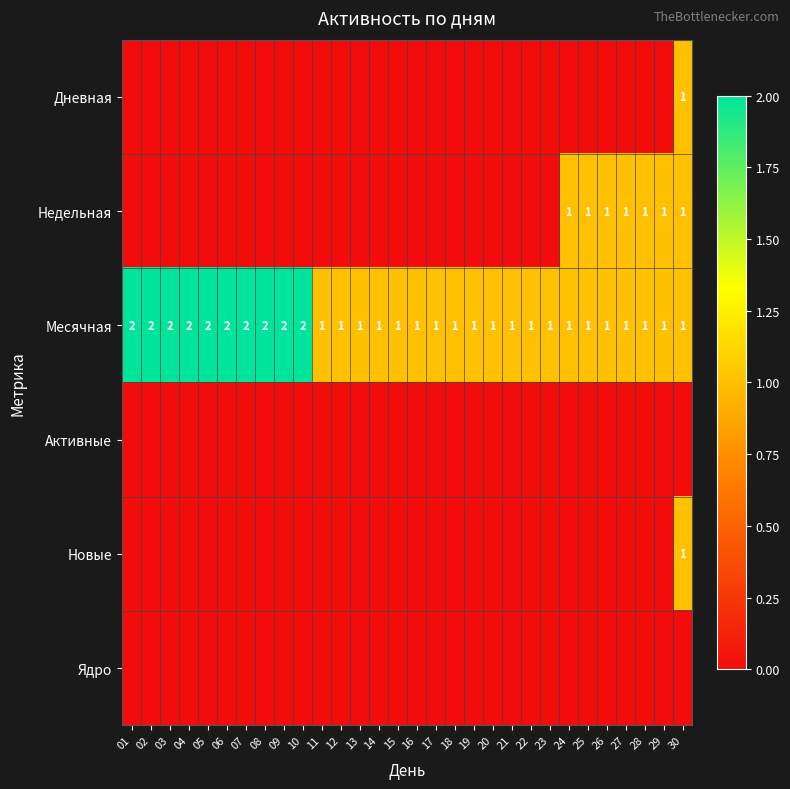

The Месячная series shows 1 at 13. True or false?

True